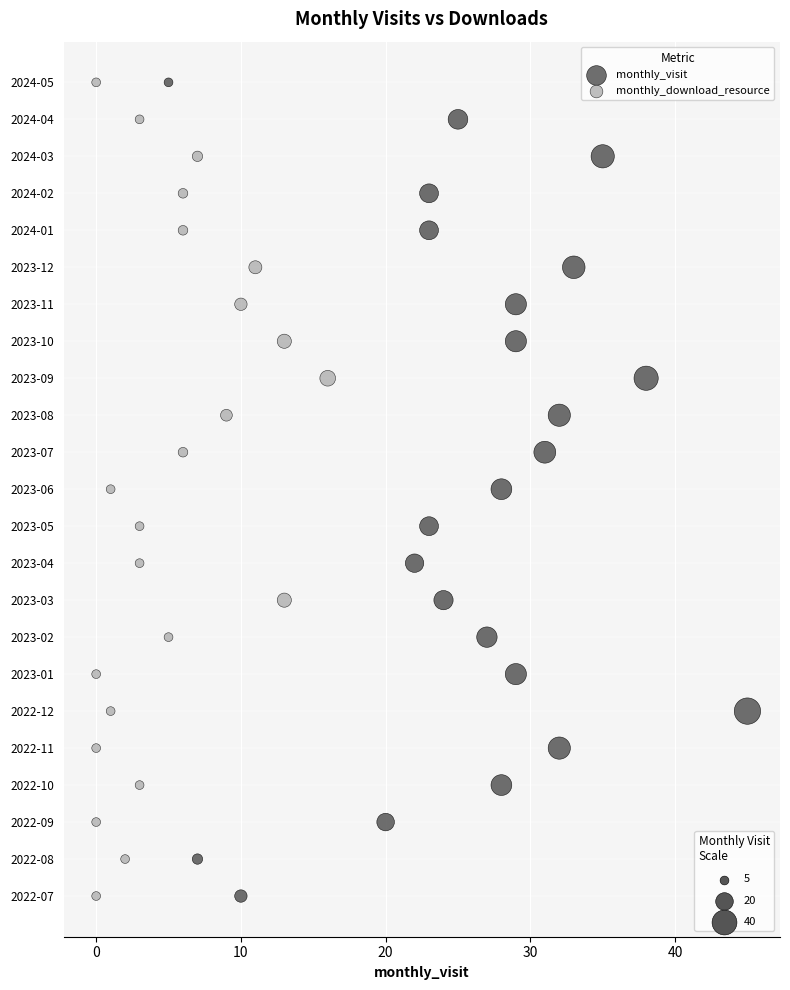

What are all the series names shown in the legend?

monthly_visit, monthly_download_resource